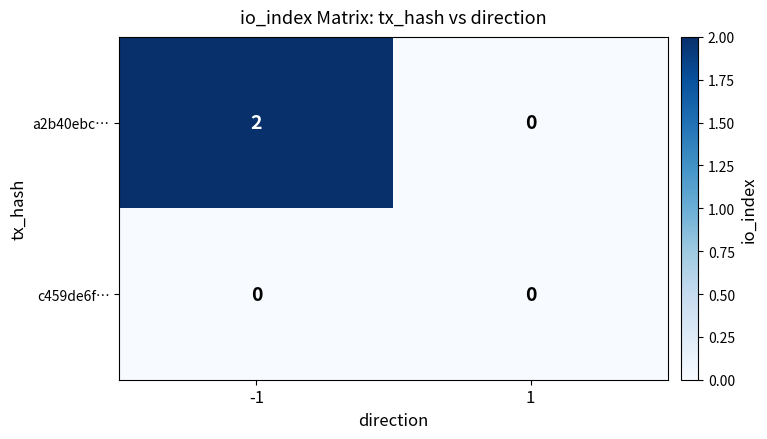

The a2b40ebc… series shows 2 at -1. True or false?

True